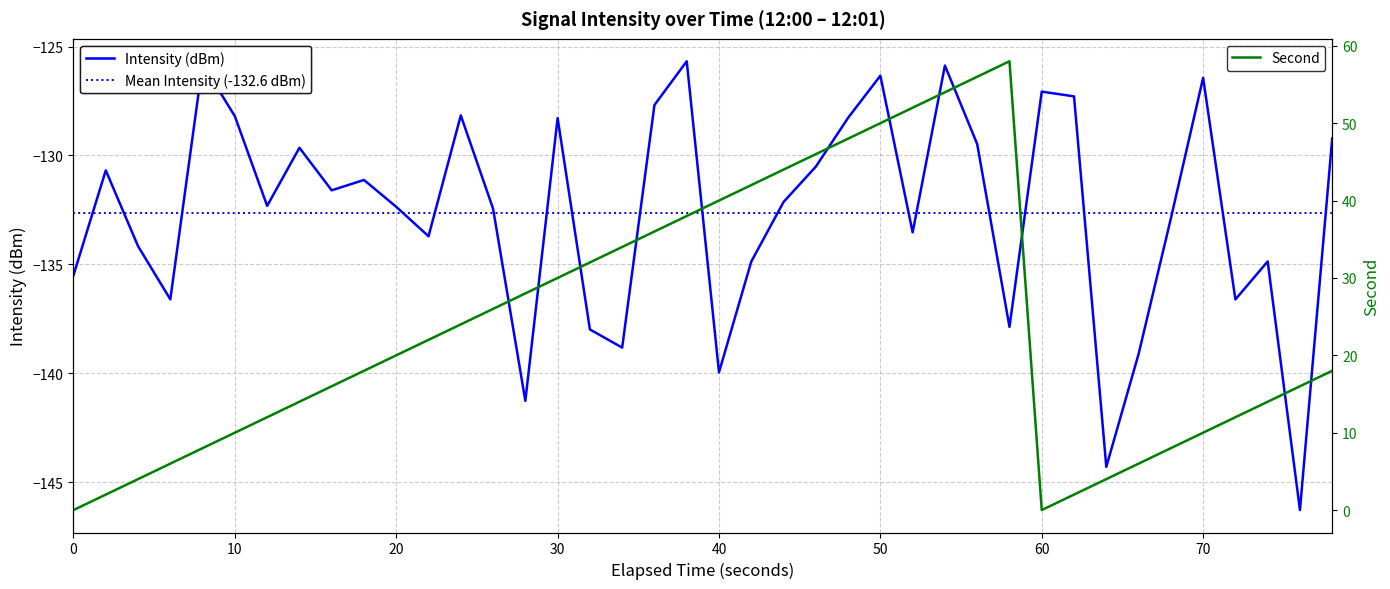

Which series has the largest total across all categories?

second